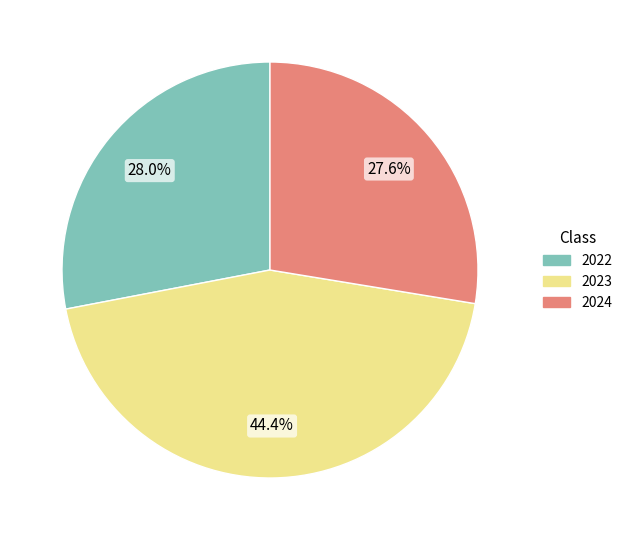

Is 2024 the majority of the pie?

No